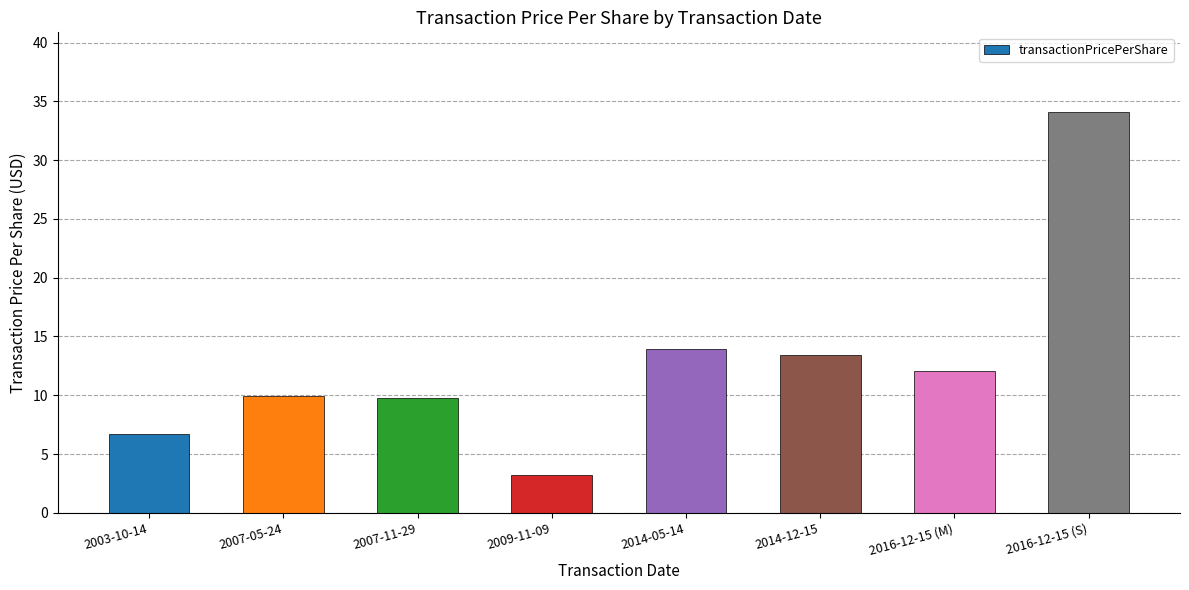

At which label is the value closest to 18?

2014-05-14